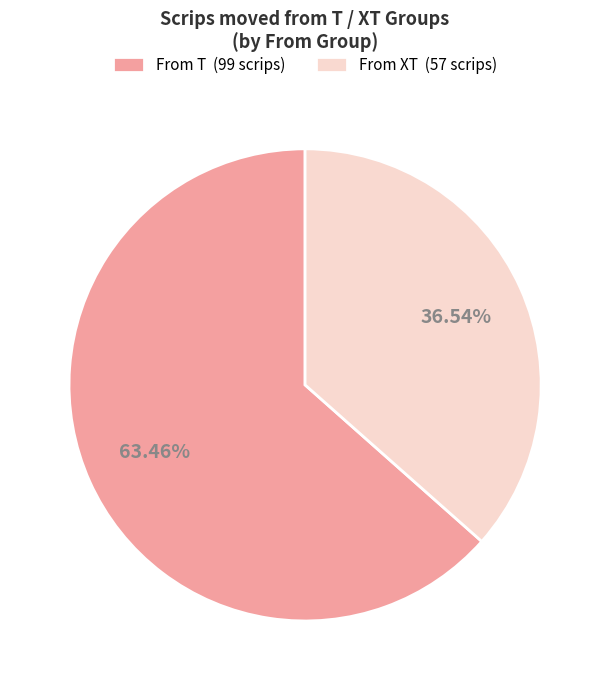

Combined, do From T (99 scrips) and From XT (57 scrips) account for over 50%?

Yes